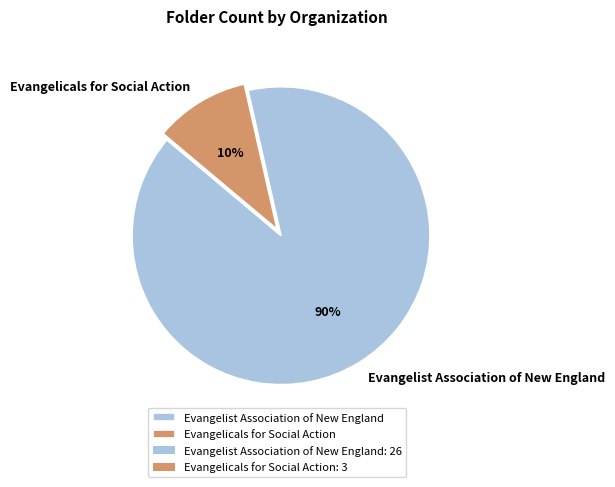

The Evangelicals for Social Action slice represents 1% of the pie. True or false?

False